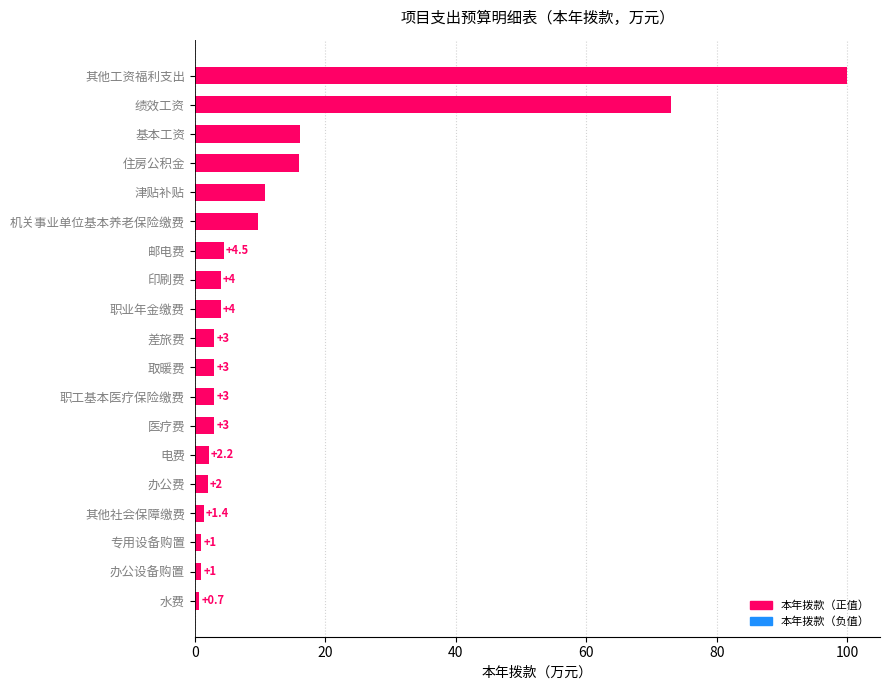

What is the difference between the values at 住房公积金 and 取暖费?

13.0